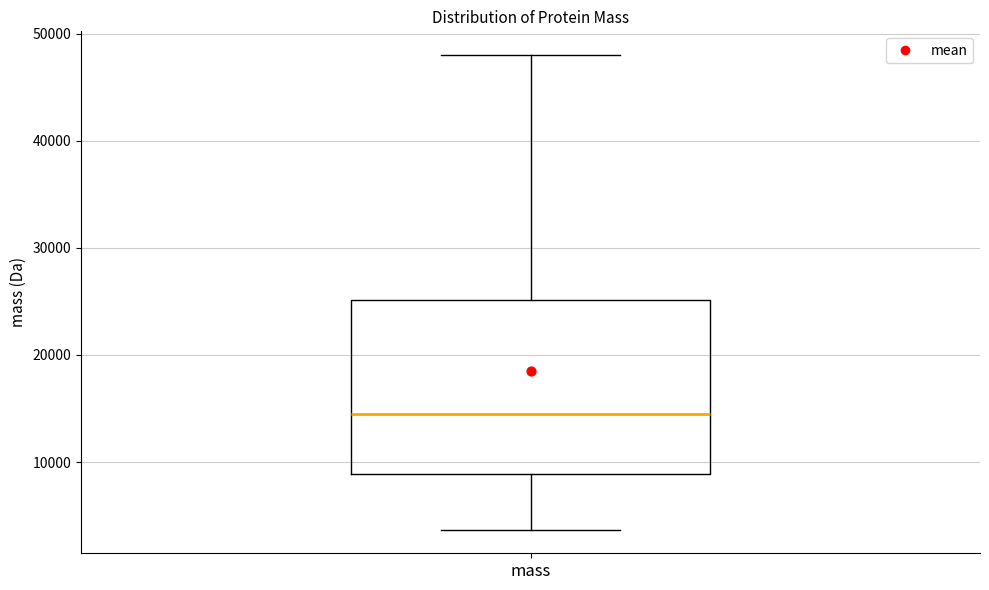

Transcribe this box plot: give where the median line is, the range the box spans, and where the two whiskers end, as read against the y-axis. The values are not printed on the chart, so give them approximately, as read against the axis.

median 14000, box 9000 to 25000, whiskers 4000 to 48000